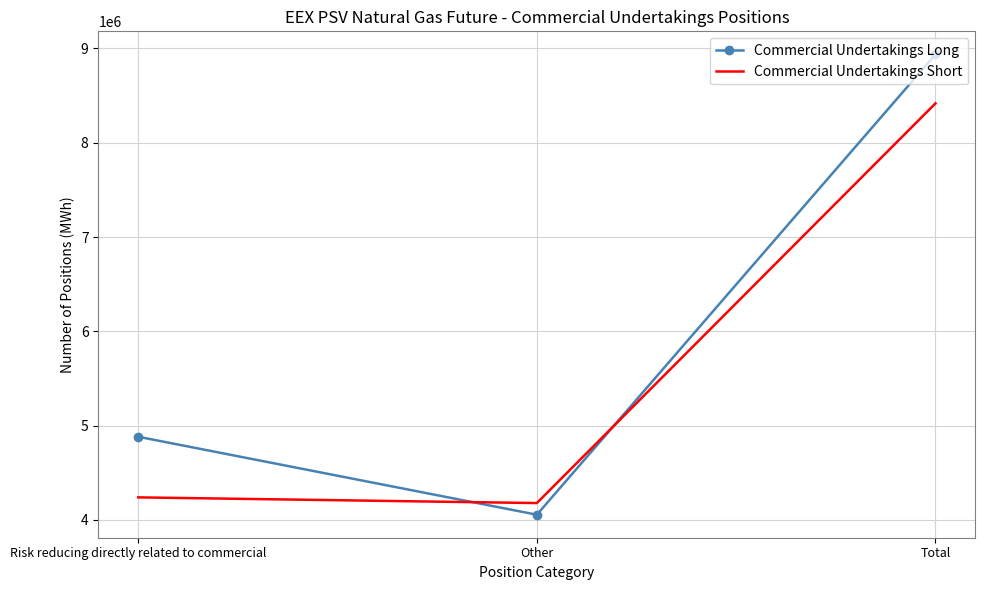

What is the approximate value of Commercial Undertakings Short at Other, to the nearest 50?

4178550